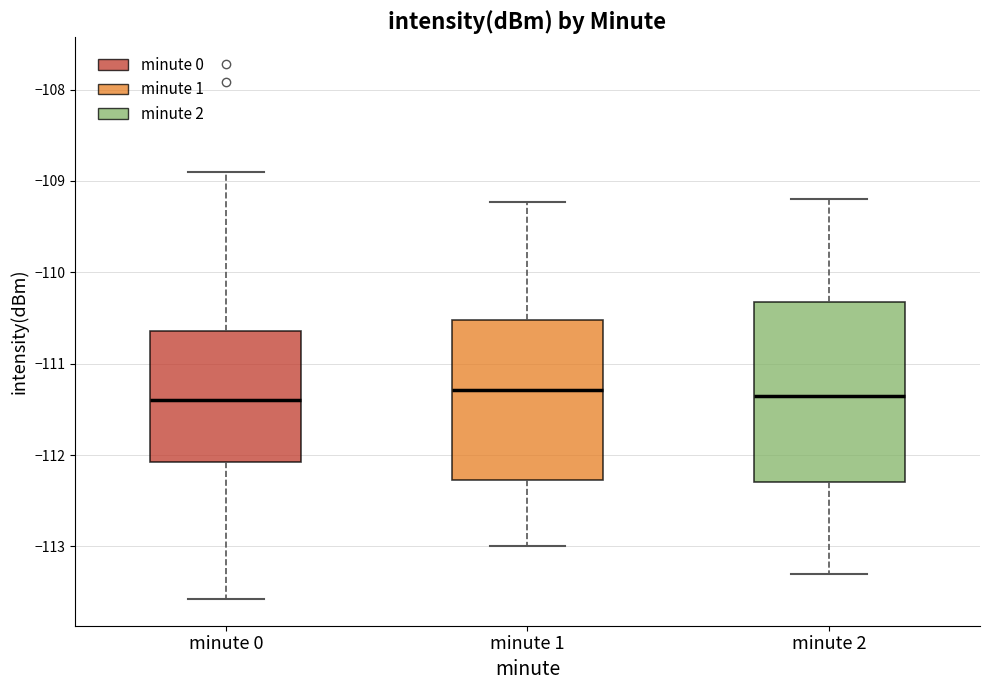

Which box is the tallest, from its lower edge to its upper edge?

minute 2